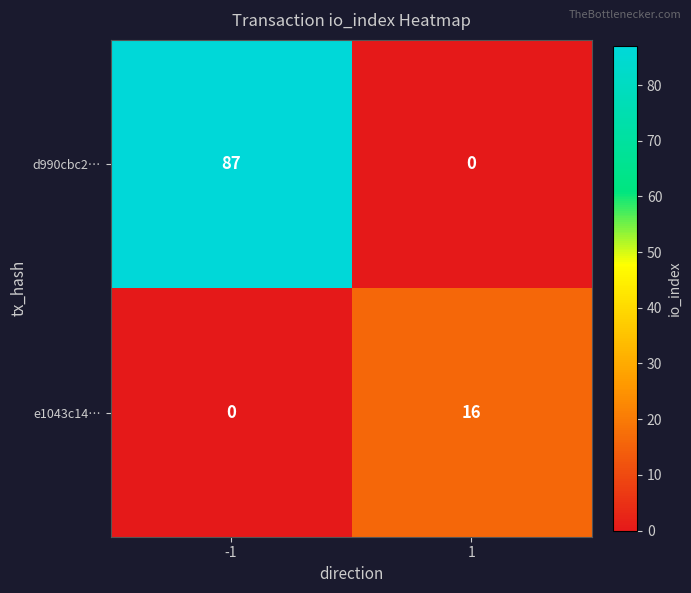

At which category is the sum across all series the highest?

-1